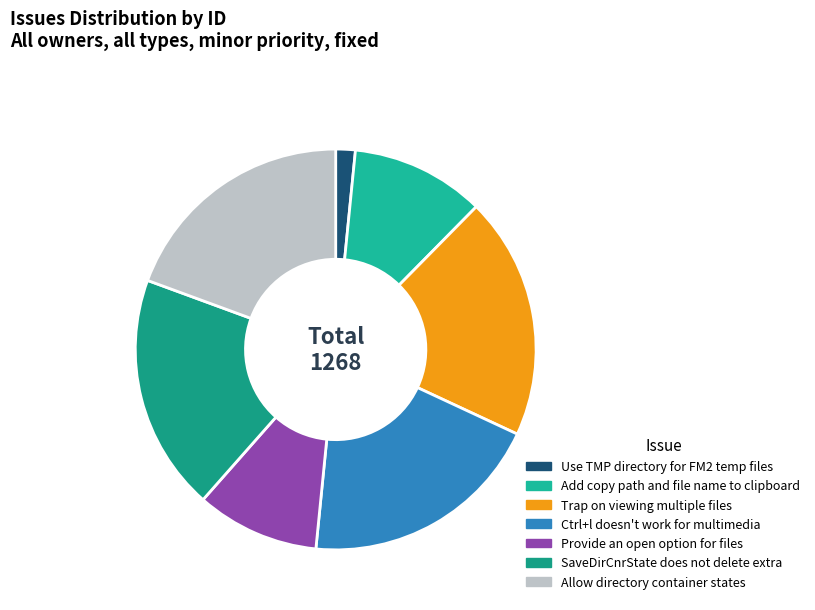

Which slice is the smallest?

Use TMP directory for FM2 temp files